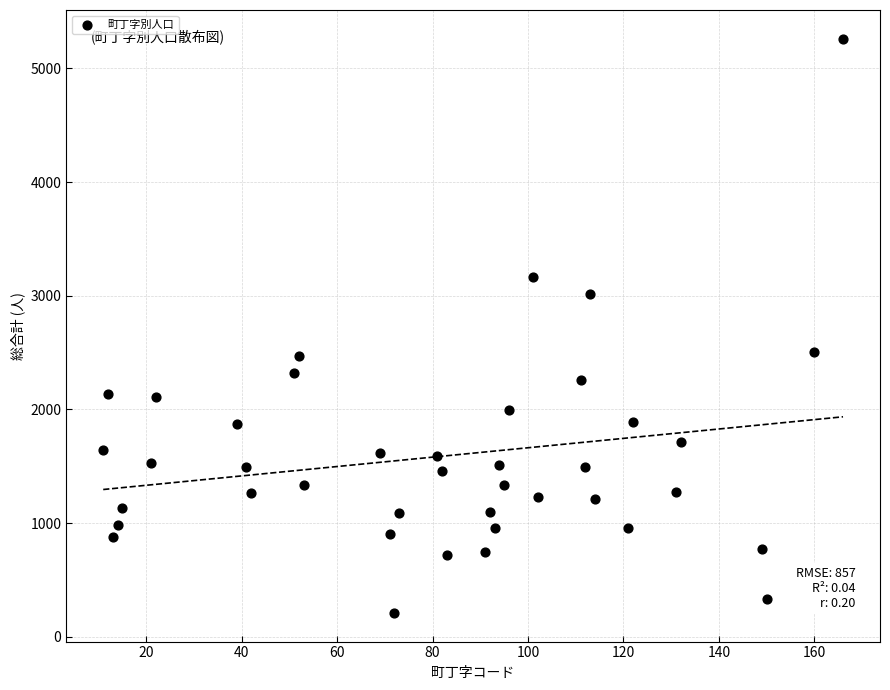

What is the range of X values (max minus min)?

155